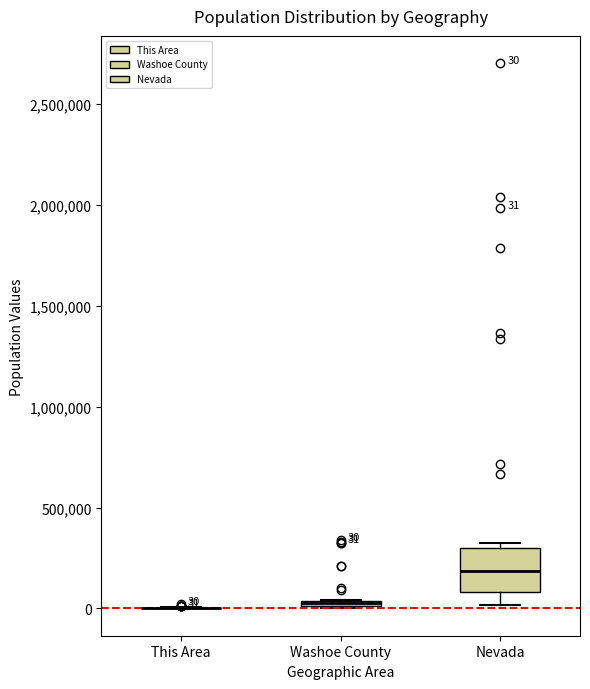

Which box is the tallest, from its lower edge to its upper edge?

Nevada